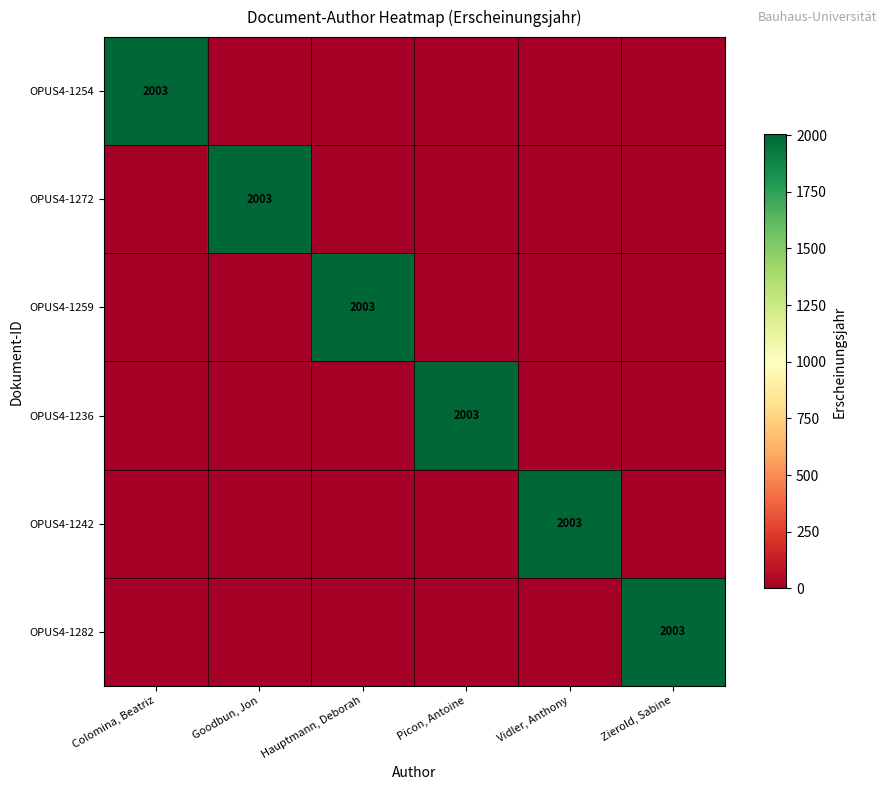

The OPUS4-1242 series shows 1310 at Vidler, Anthony. True or false?

False